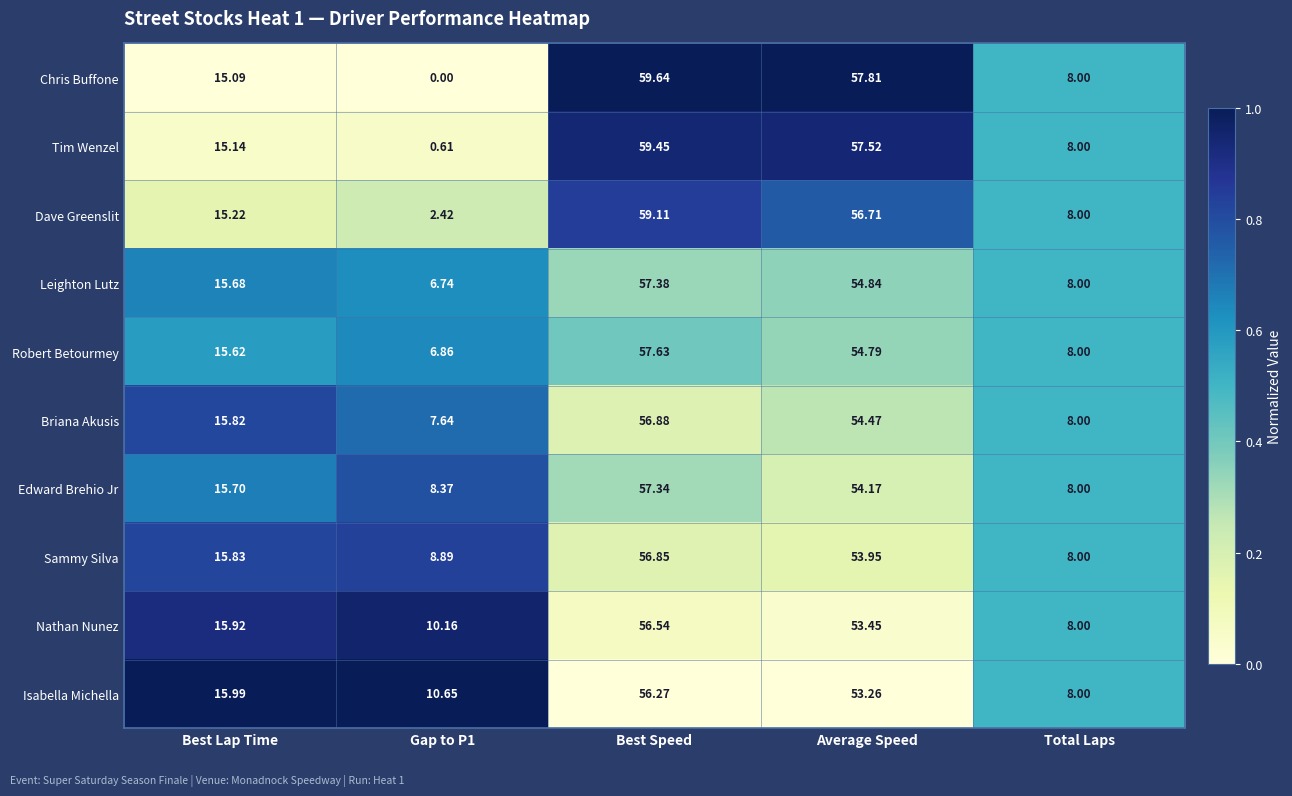

Which label corresponds to the smallest value in the chart?

Gap to P1